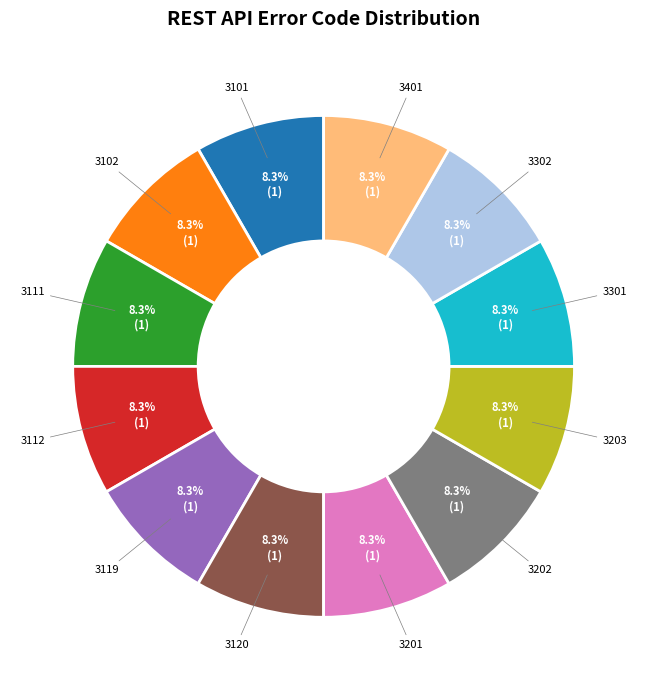

Does any single category account for the majority?

No